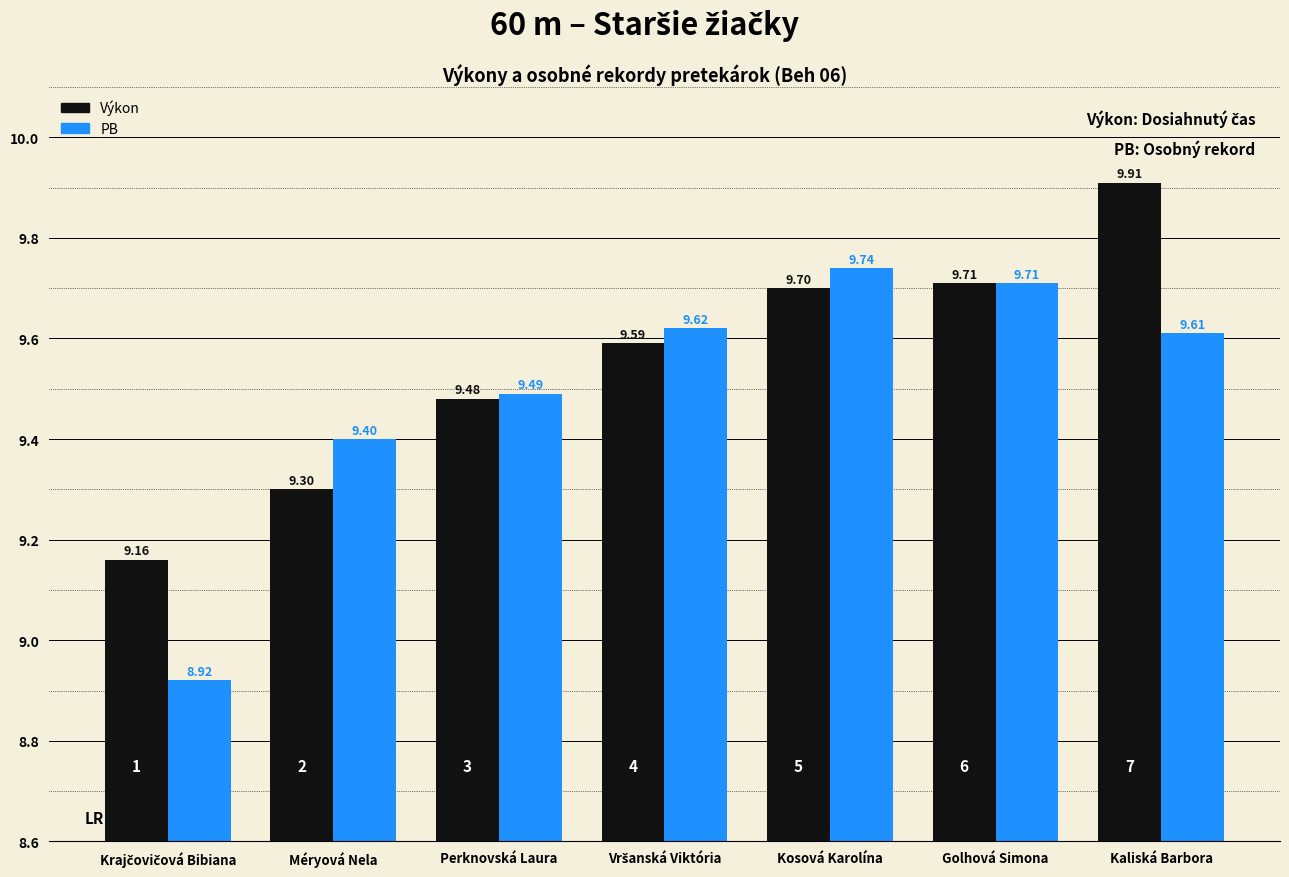

Rank the series by their average value, from lowest to highest.

PB, Výkon